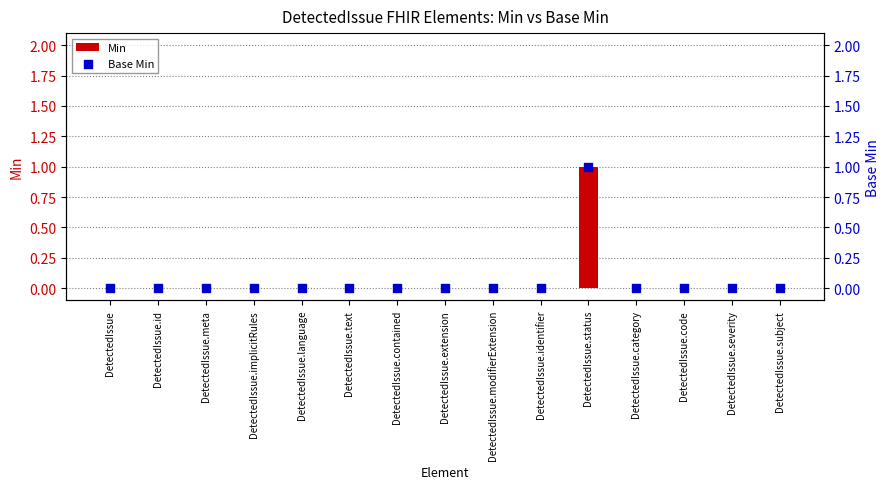

Is the value of Min at DetectedIssue.modifierExtension greater than the value of Base Min at DetectedIssue.code?

No